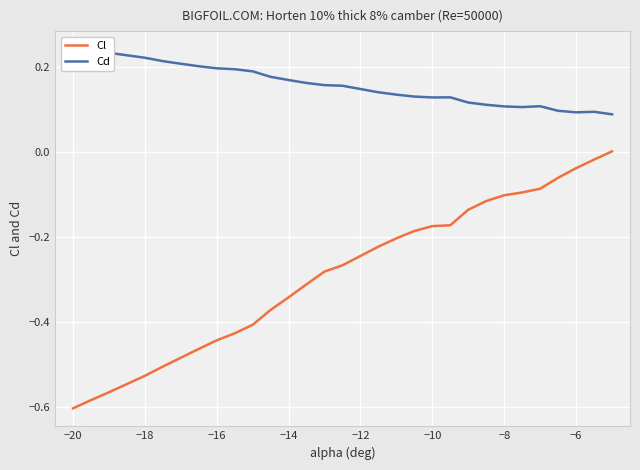

How many lines are shown in the chart?

2